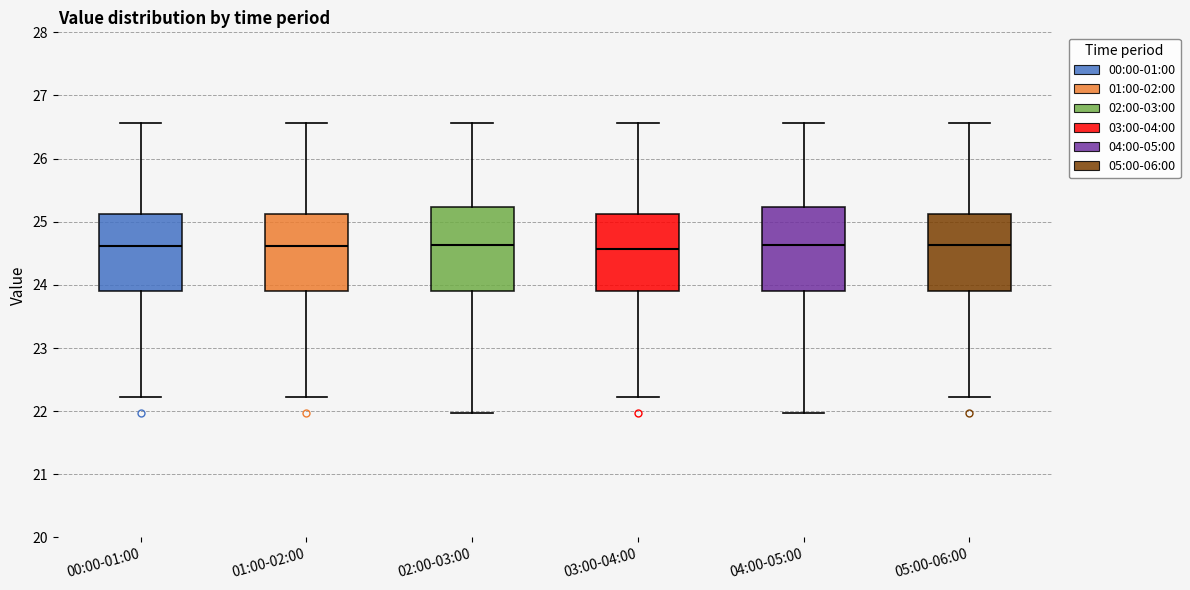

Reading left to right, read every box against the y-axis: the position of its median line, the range the box covers, and the ends of its whiskers. The values are not printed on the chart, so give them approximately, as read against the axis.

00:00-01:00: median 24.6, box 23.9 to 25.1, whiskers 22.2 to 26.6
01:00-02:00: median 24.6, box 23.9 to 25.1, whiskers 22.2 to 26.6
02:00-03:00: median 24.6, box 23.9 to 25.2, whiskers 22.0 to 26.6
03:00-04:00: median 24.6, box 23.9 to 25.1, whiskers 22.2 to 26.6
04:00-05:00: median 24.6, box 23.9 to 25.2, whiskers 22.0 to 26.6
05:00-06:00: median 24.6, box 23.9 to 25.1, whiskers 22.2 to 26.6